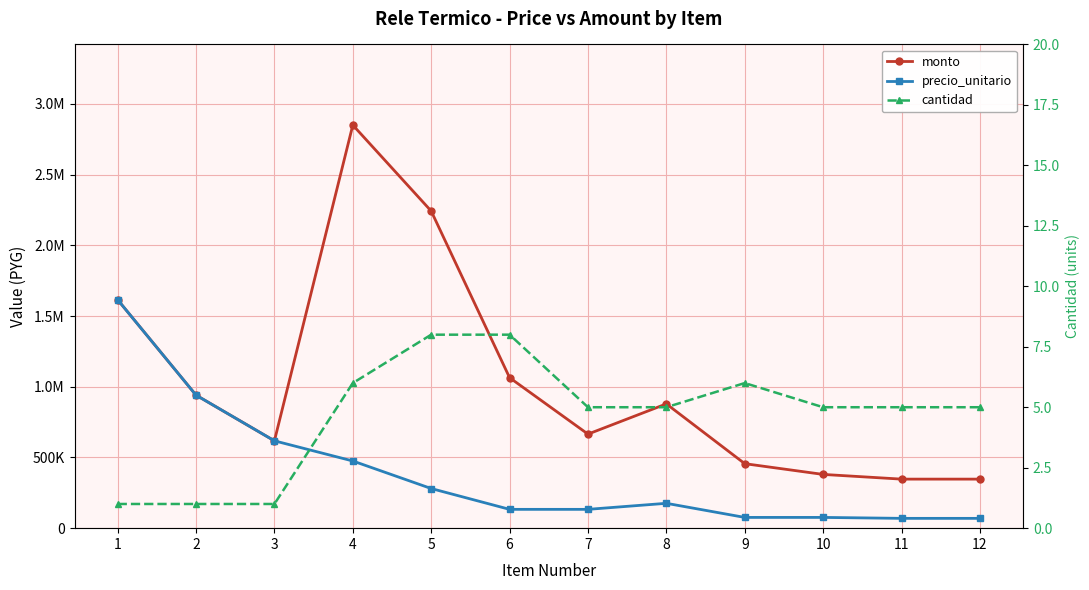

How many data points in monto are above 878750?

5